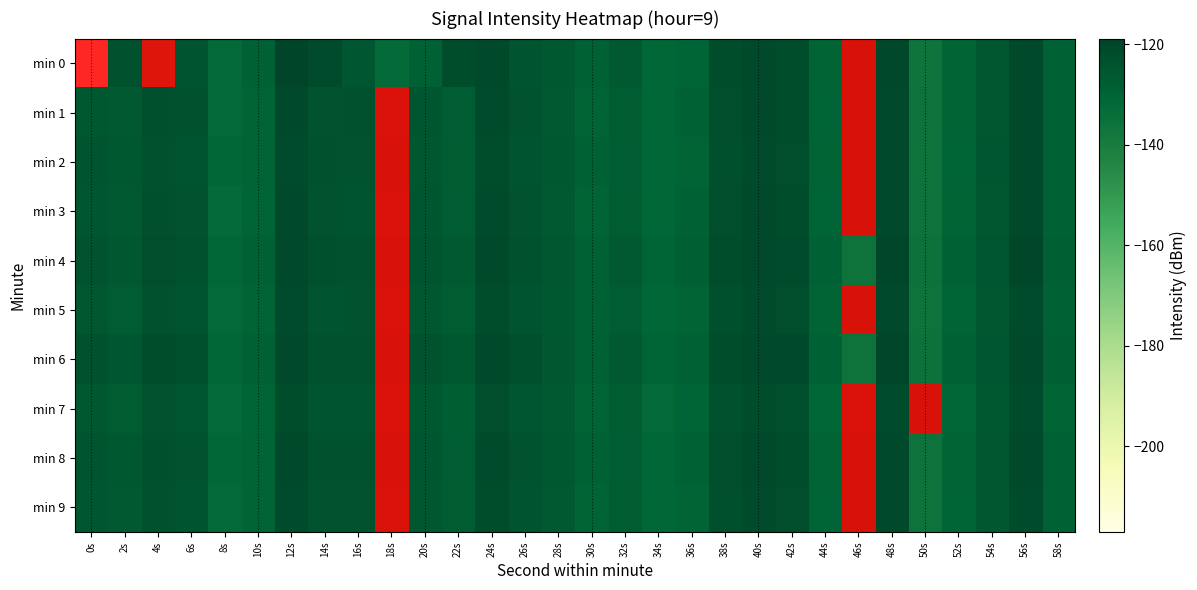

What is the average value of the min 2 series?

-126.9